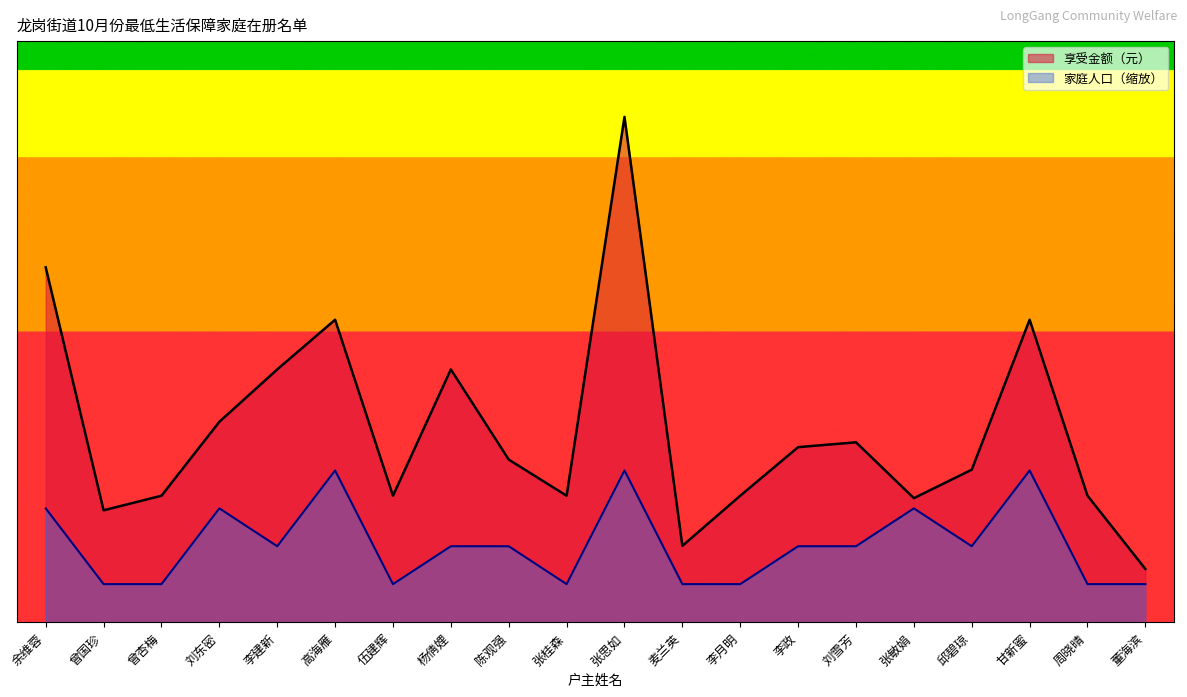

Reading left to right, list all the values displayed in this chart.

享受金额（元）: 余维蓉=3651	曾国珍=1150	曾杏梅=1300	刘东密=2061	李建新=2600	高海雁=3112	伍建辉=1300	杨倩娌=2600	陈观强=1672	张桂森=1300	张思如=5200	麦兰英=784	李月明=1300	李政=1800	刘雪芳=1850	张敏娟=1275	邱碧琼=1568	甘新蜜=3112	周晓晴=1300	董海滨=546
家庭人口: 余维蓉=1170	曾国珍=390	曾杏梅=390	刘东密=1170	李建新=780	高海雁=1560	伍建辉=390	杨倩娌=780	陈观强=780	张桂森=390	张思如=1560	麦兰英=390	李月明=390	李政=780	刘雪芳=780	张敏娟=1170	邱碧琼=780	甘新蜜=1560	周晓晴=390	董海滨=390